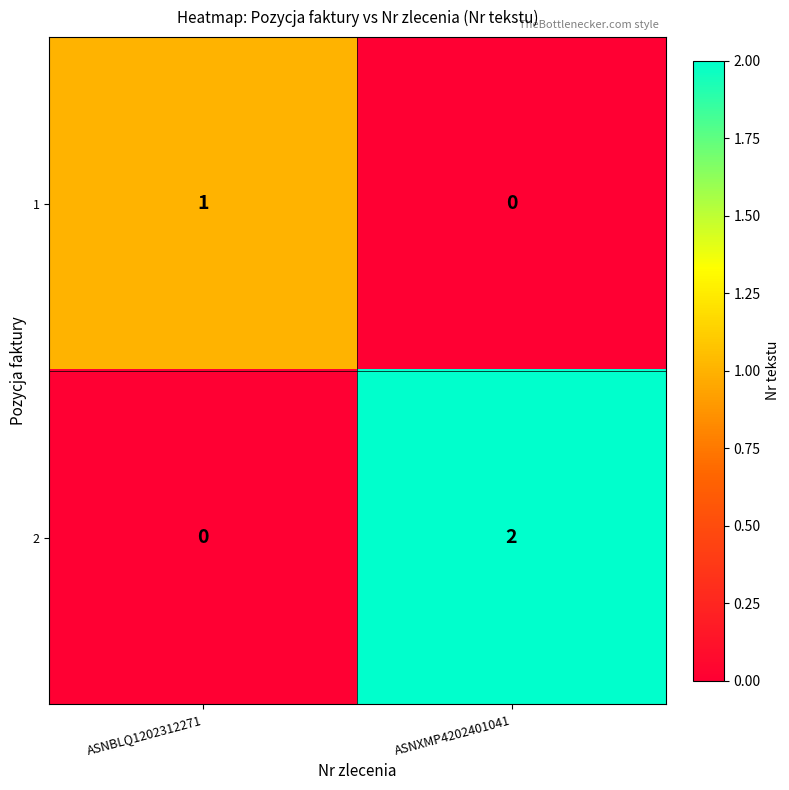

How many distinct data groups are displayed?

2